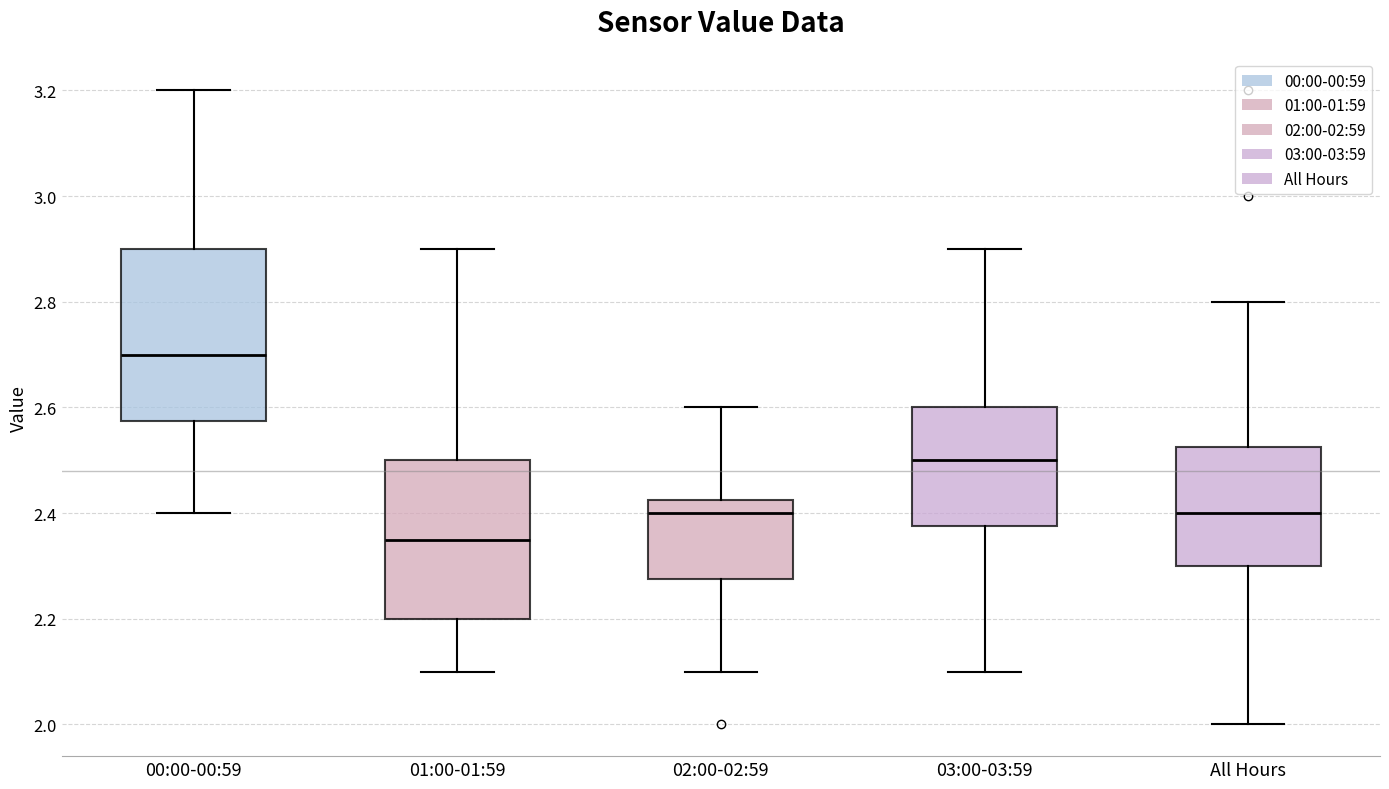

Which box has the lowest median line?

01:00-01:59